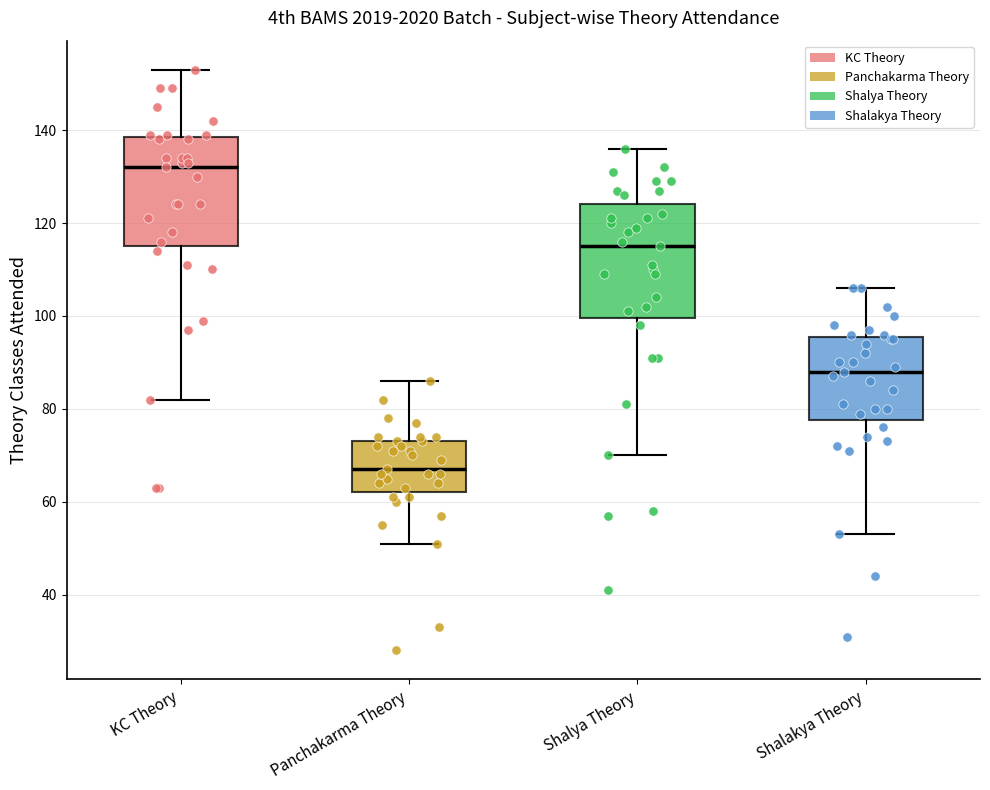

Reading left to right, read every box against the y-axis: the position of its median line, the range the box covers, and the ends of its whiskers. The values are not printed on the chart, so give them approximately, as read against the axis.

KC Theory: median 132, box 116 to 138, whiskers 82 to 154
Panchakarma Theory: median 68, box 62 to 74, whiskers 52 to 86
Shalya Theory: median 116, box 100 to 124, whiskers 70 to 136
Shalakya Theory: median 88, box 78 to 96, whiskers 54 to 106